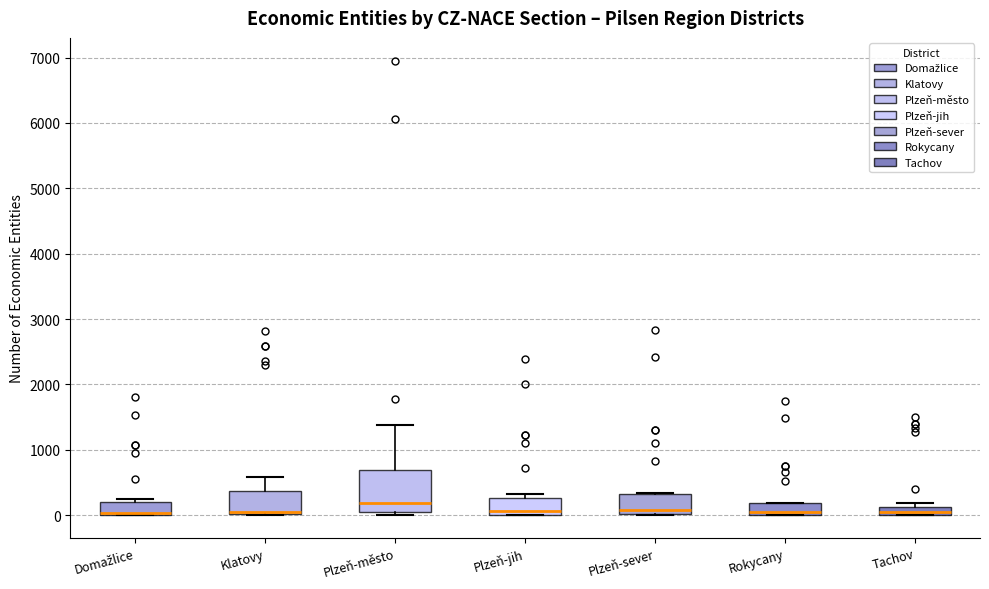

Where is the lower edge of the box for Plzeň-sever on the y-axis? The values are not printed on the chart, so give them approximately, as read against the axis.

0